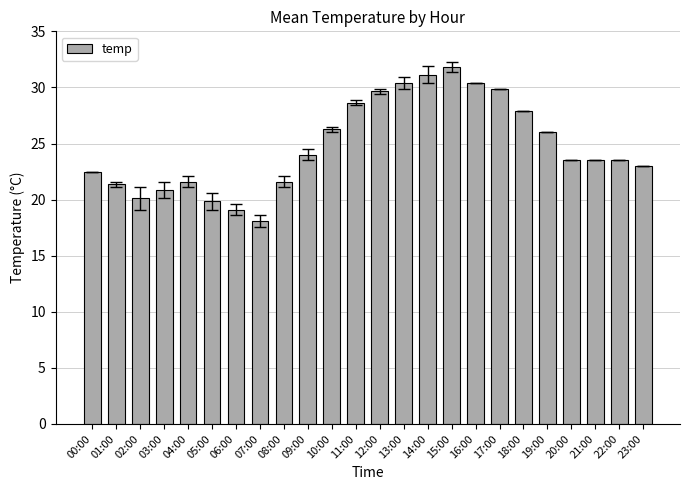

Does the chart contain stacked bars?

No